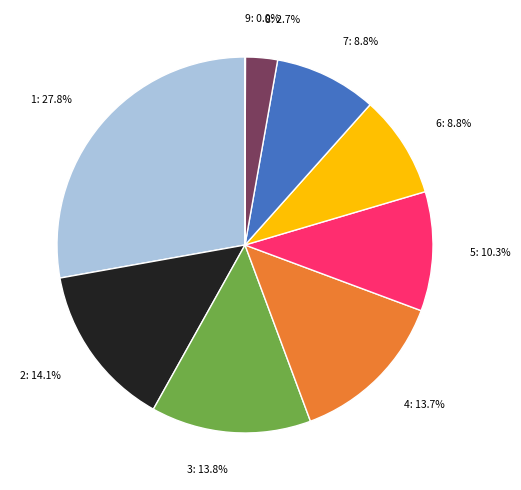

To the nearest percent, what is the average slice percentage?

11%